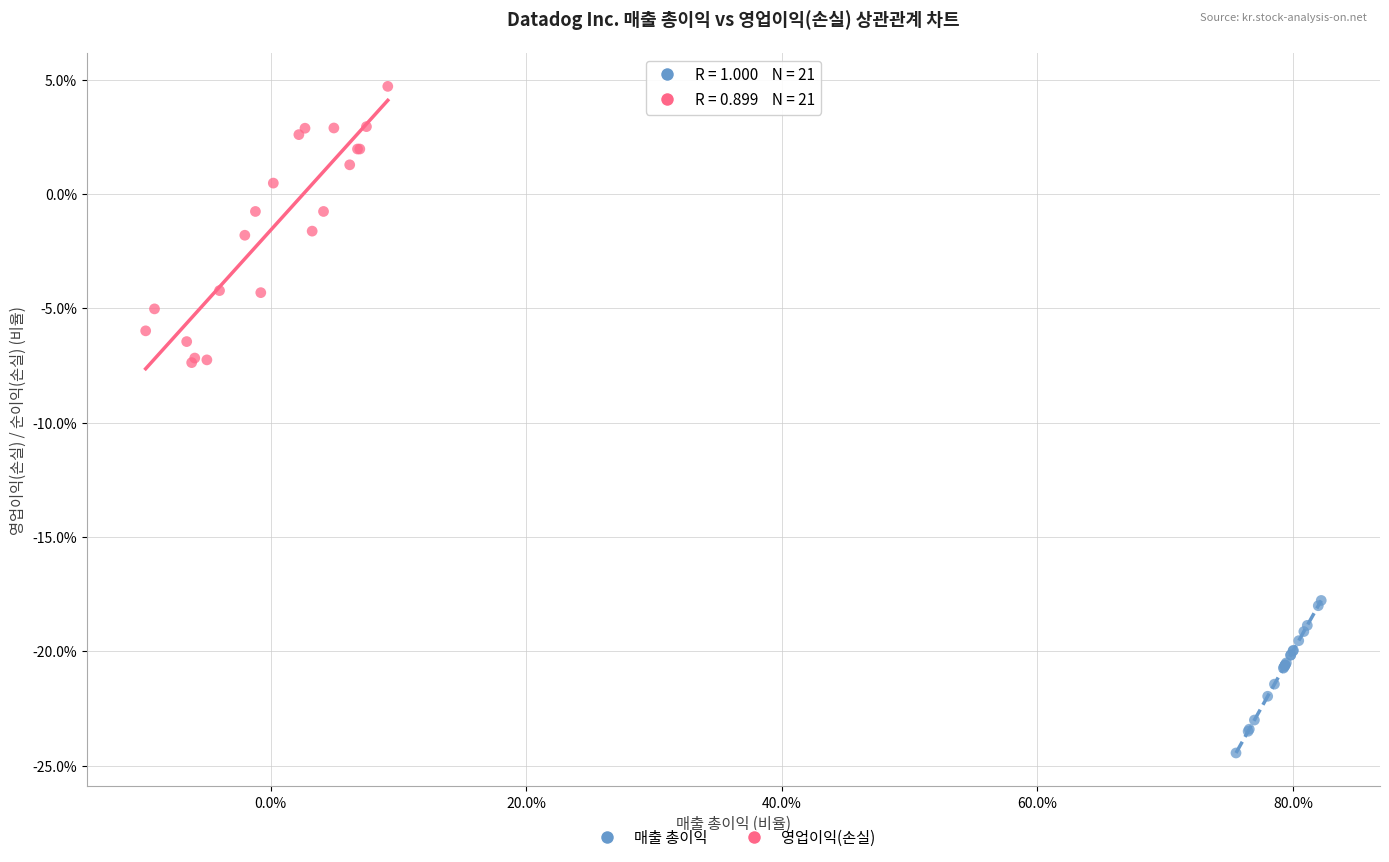

What are all the series names shown in the legend?

매출 총이익, 영업이익(손실)